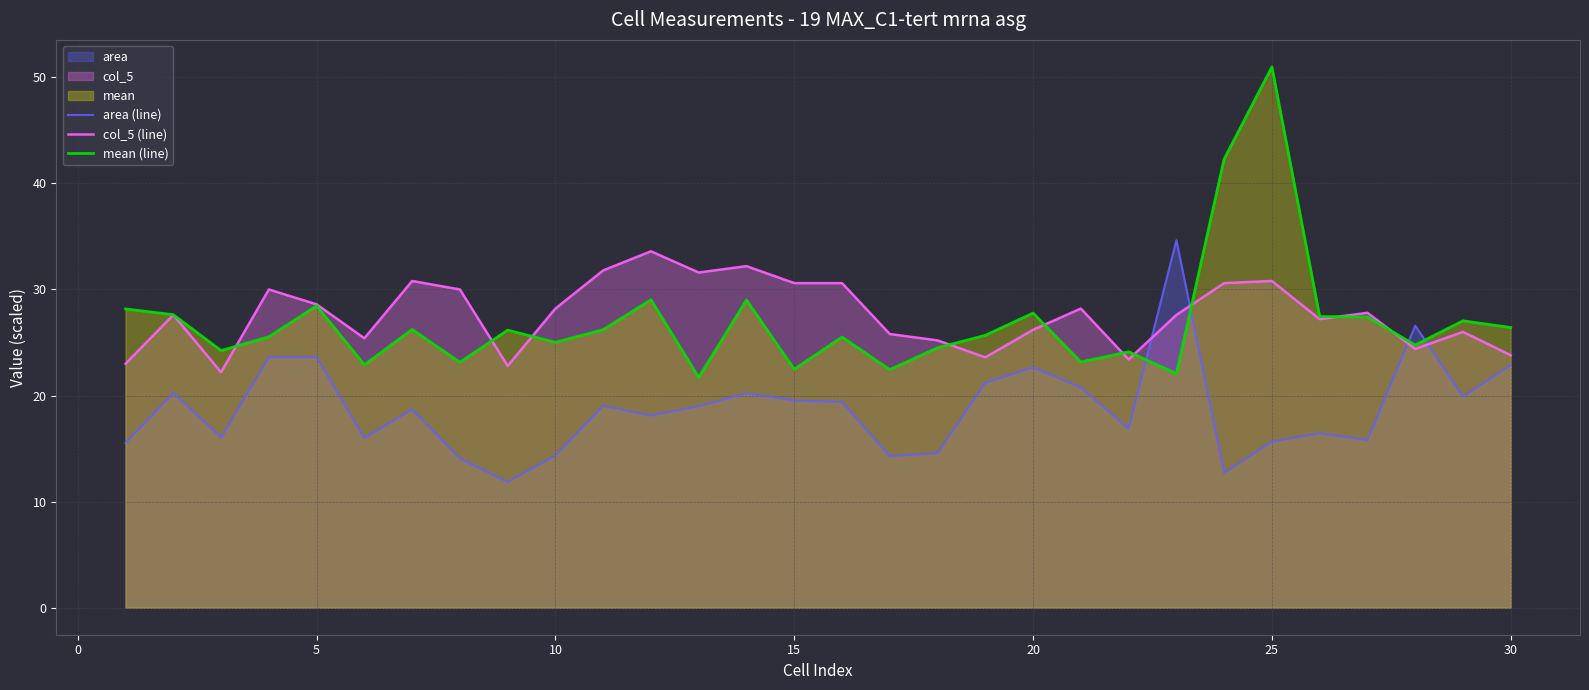

What is the value of the mean (line) point at the 19th from the left?

25.7